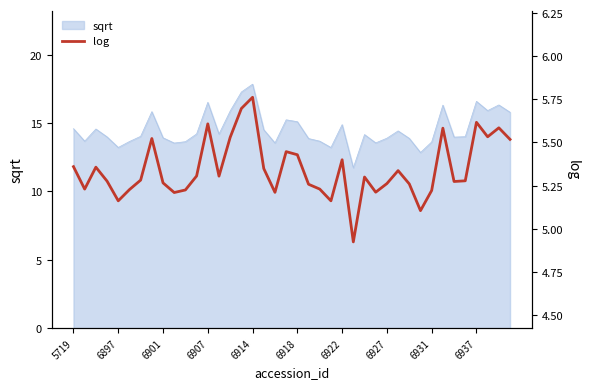

Is it true that sqrt equals 24.1 at 6927?

False